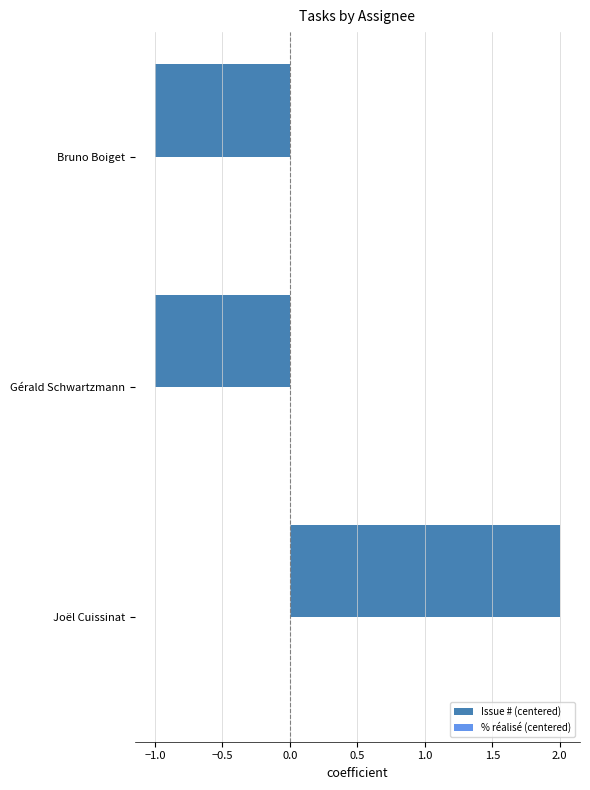

What is the difference between the maximum and second lowest values?

3